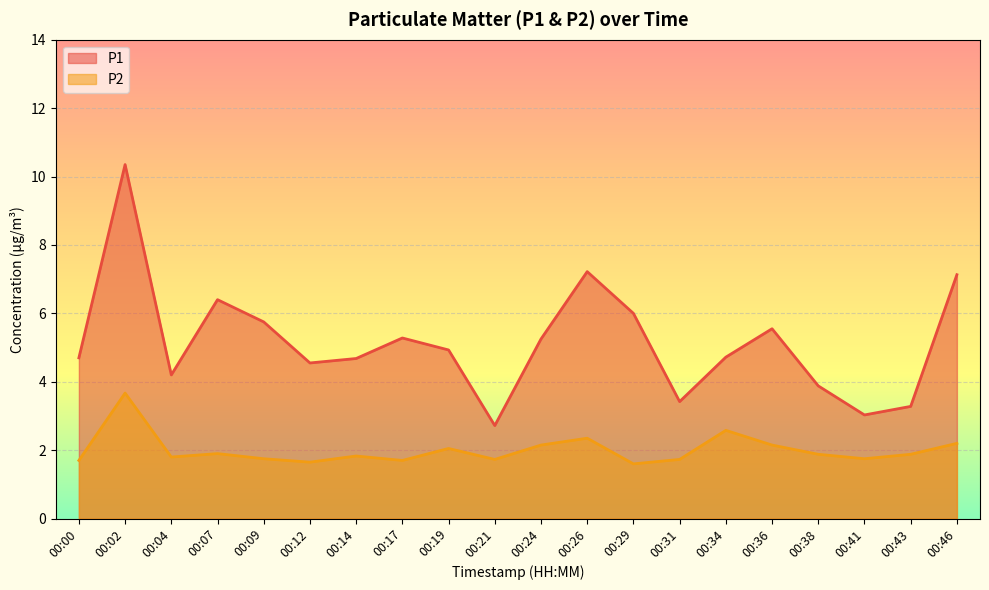

In P1, how many points are lower than both neighbors (excluding endpoints)?

5